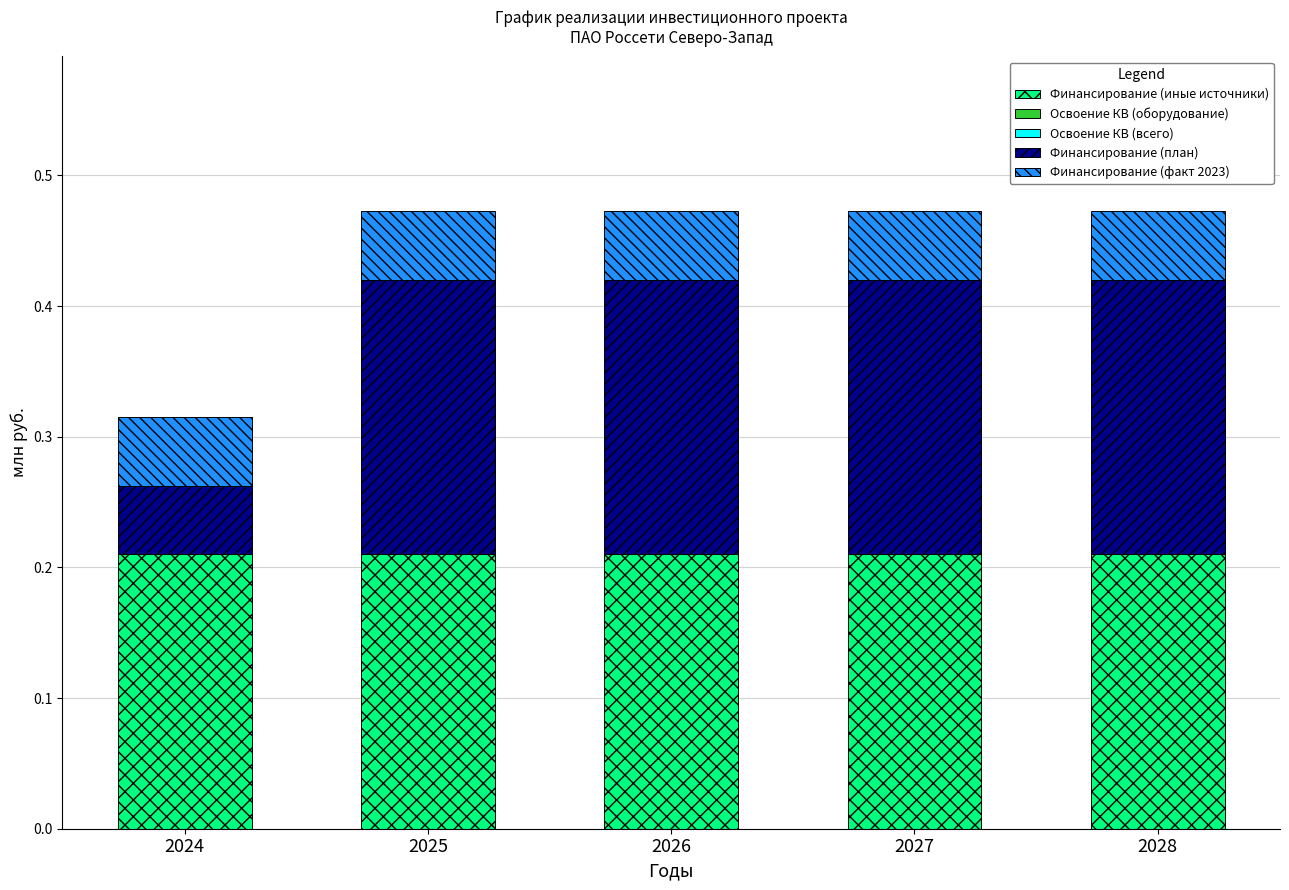

The Финансирование (иные источники) series shows 0.3 at 2028. True or false?

False